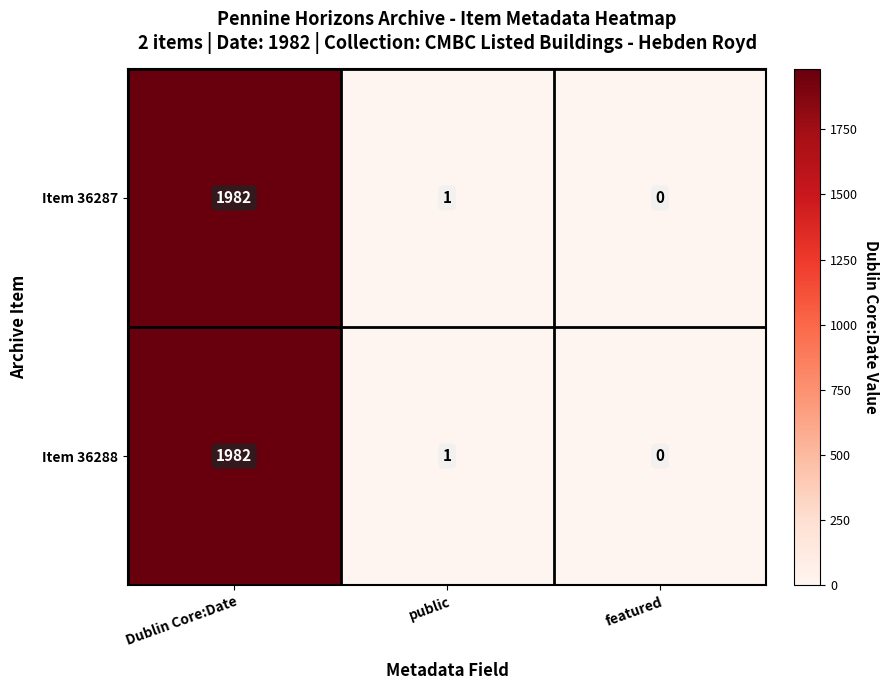

Reading right to left, what are all the values shown in this chart?

Item 36287: 0	1	1982
Item 36288: 0	1	1982